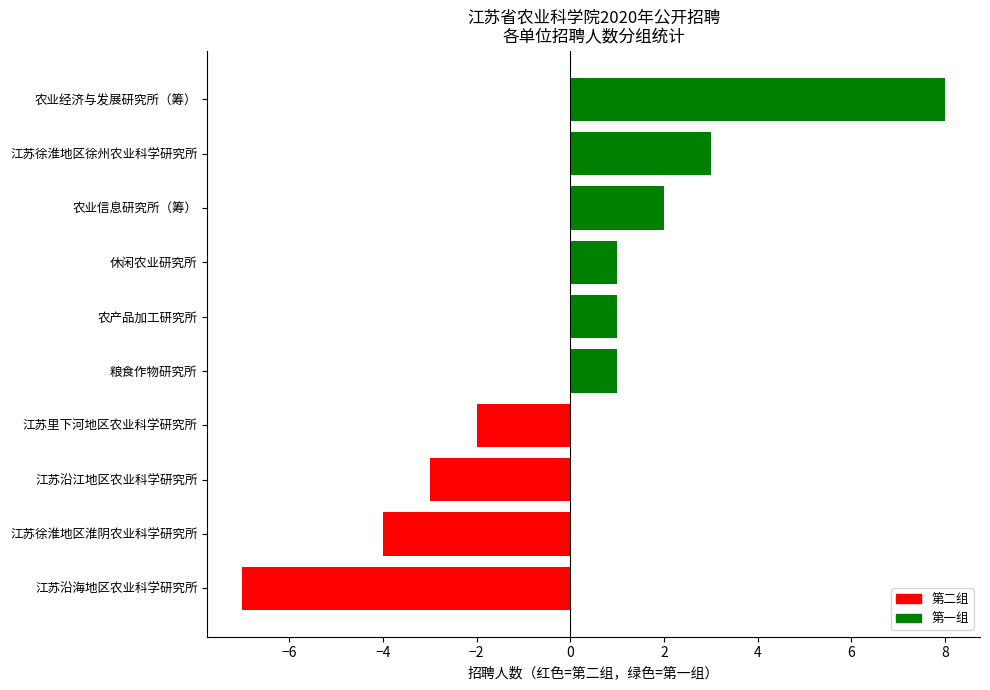

Reading bottom to top, transcribe all the data shown in this chart.

-7	-4	-3	-2	1	1	1	2	3	8